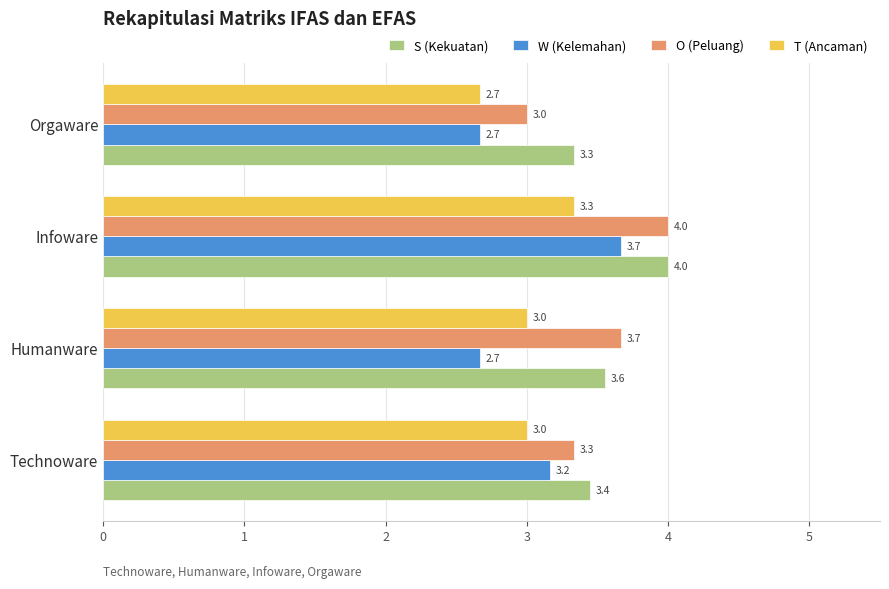

What is the lowest value of the O (Peluang) series?

3.0